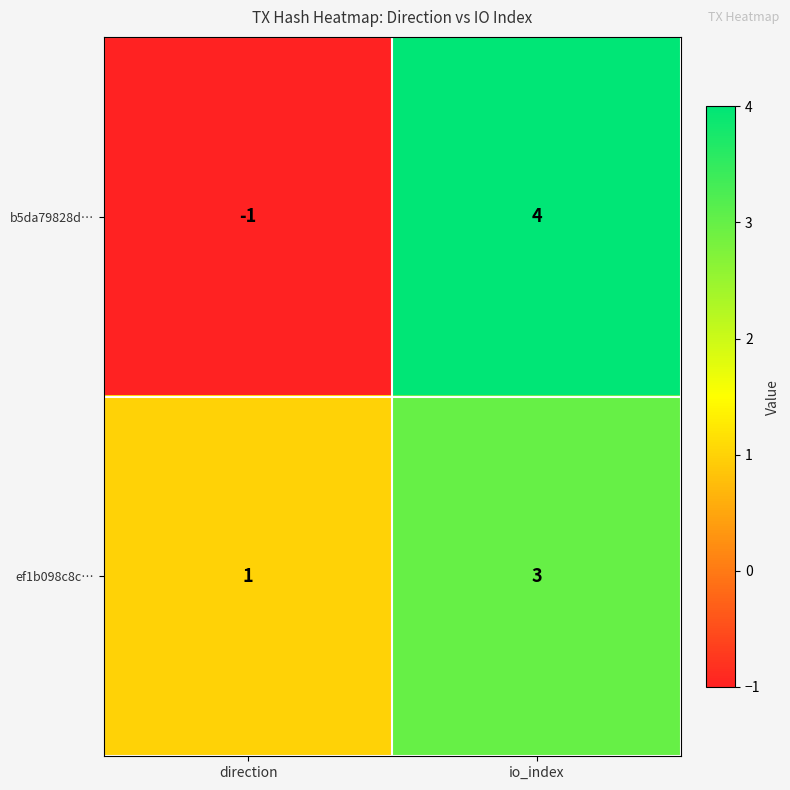

At which category does the chart reach its minimum across all series?

direction